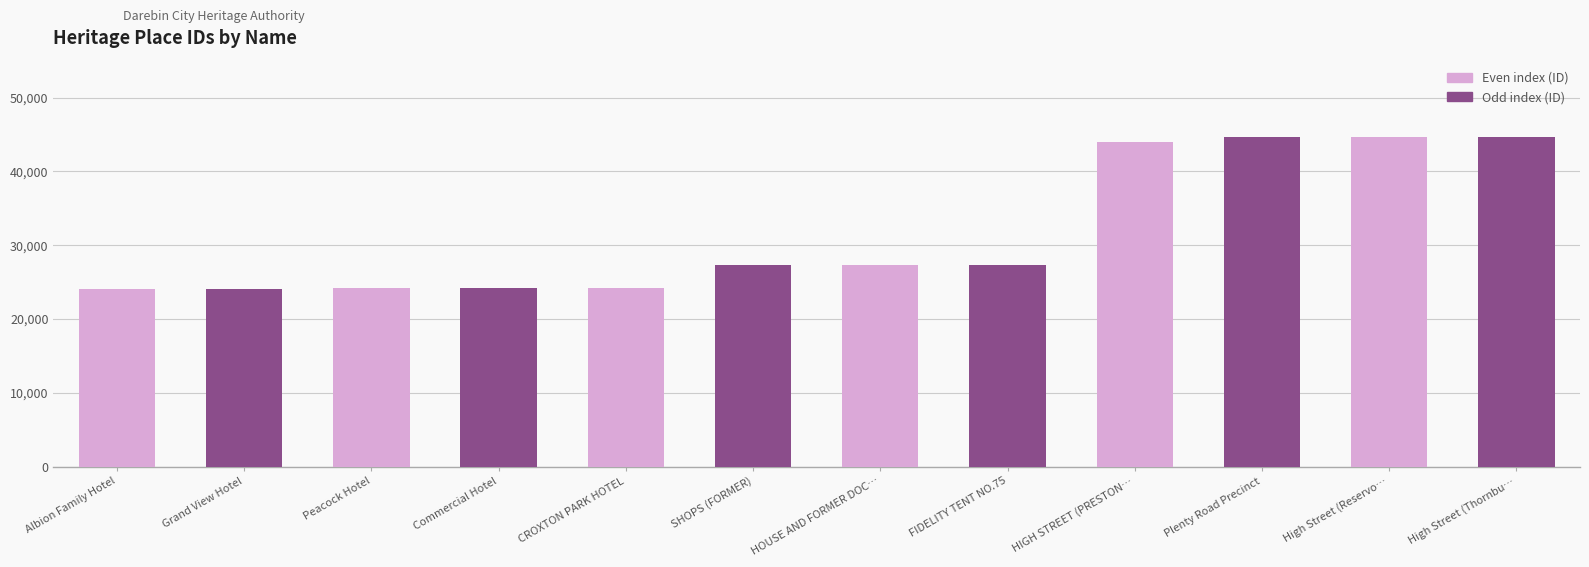

Where does the data first go above 27316?

FIDELITY TENT NO.75